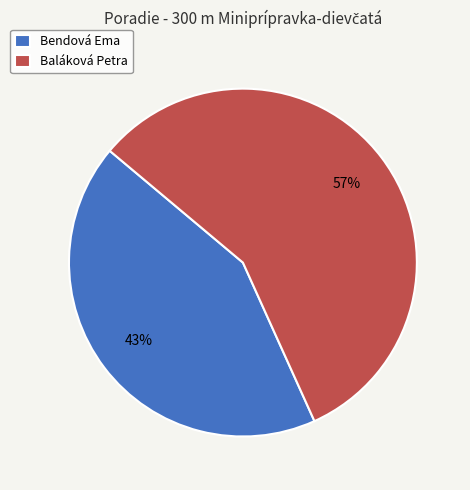

Is Baláková Petra the majority of the pie?

Yes